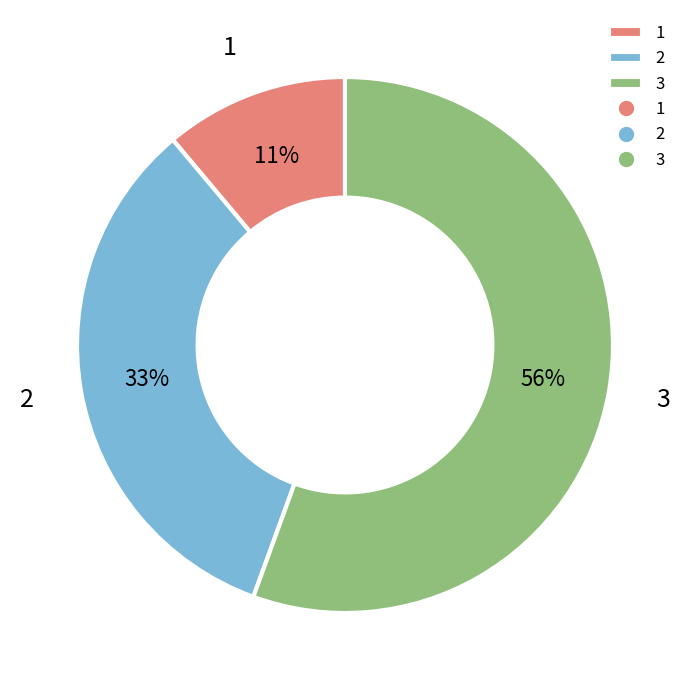

The 1 slice represents 11% of the pie. True or false?

True